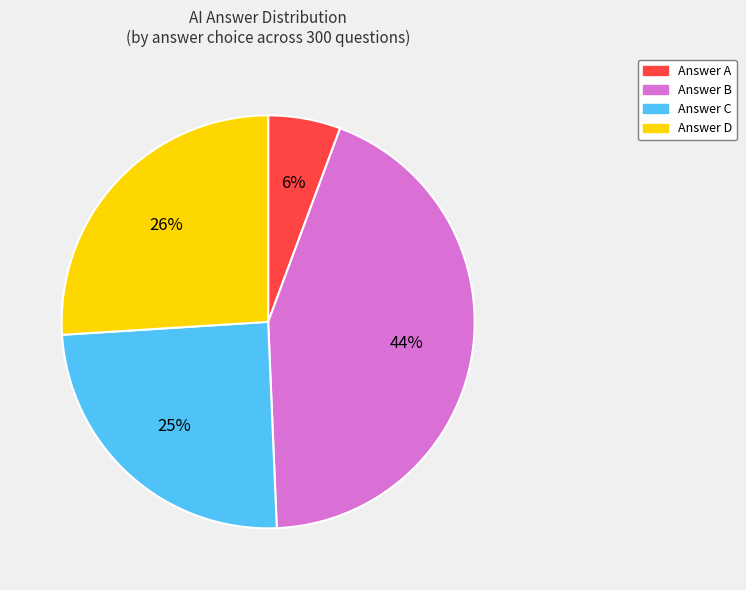

To the nearest percent, what is the difference between the largest and smallest slice percentages?

38%